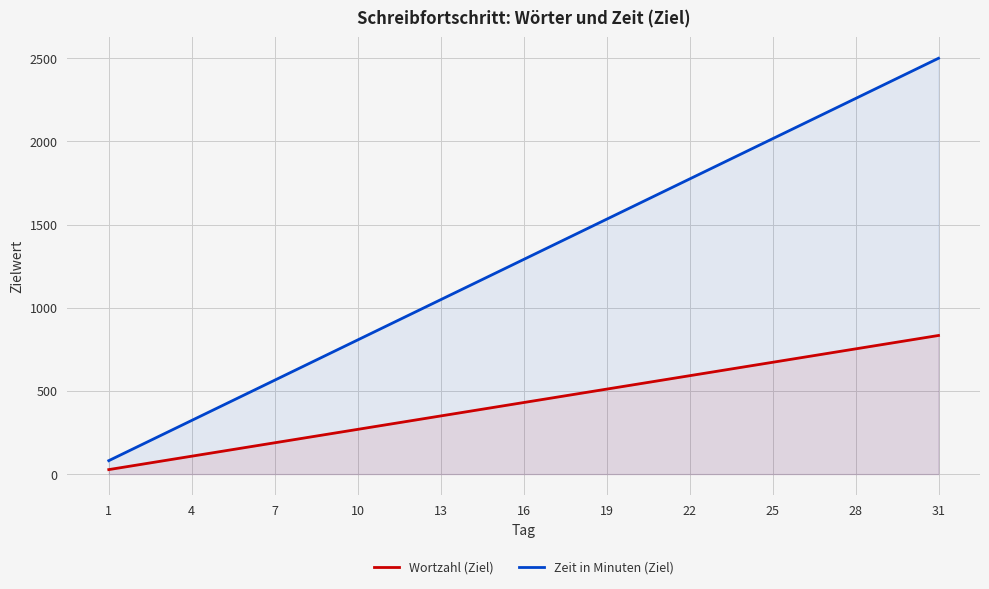

Rank the series by their average value, from lowest to highest.

Wortzahl (Ziel), Zeit in Minuten (Ziel)